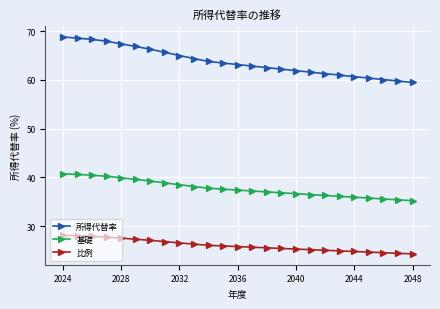

True or false: 基礎 and 比例 cross at least once.

False